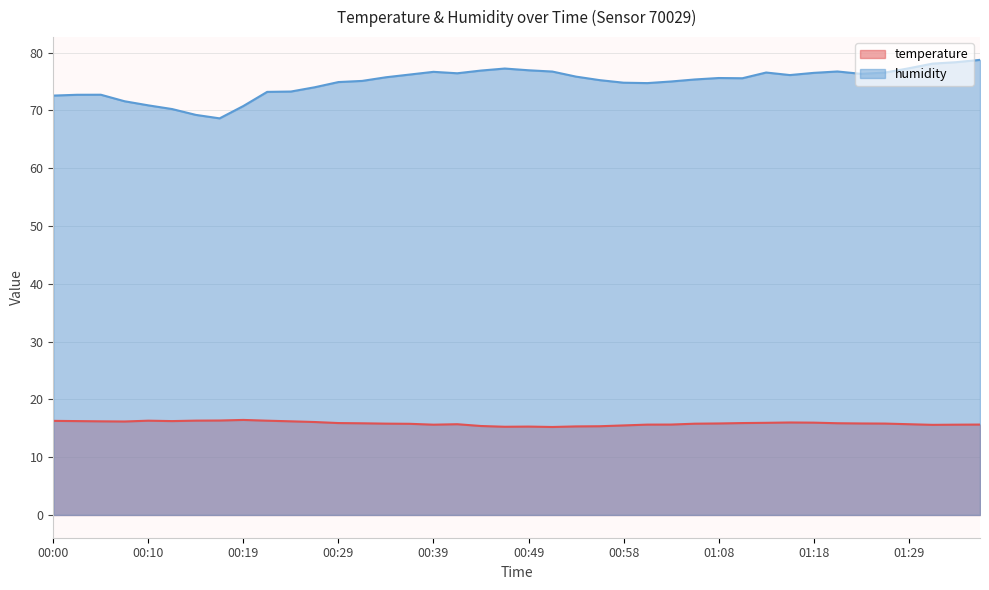

What is the value of the humidity point at the 5th from the left?

70.9